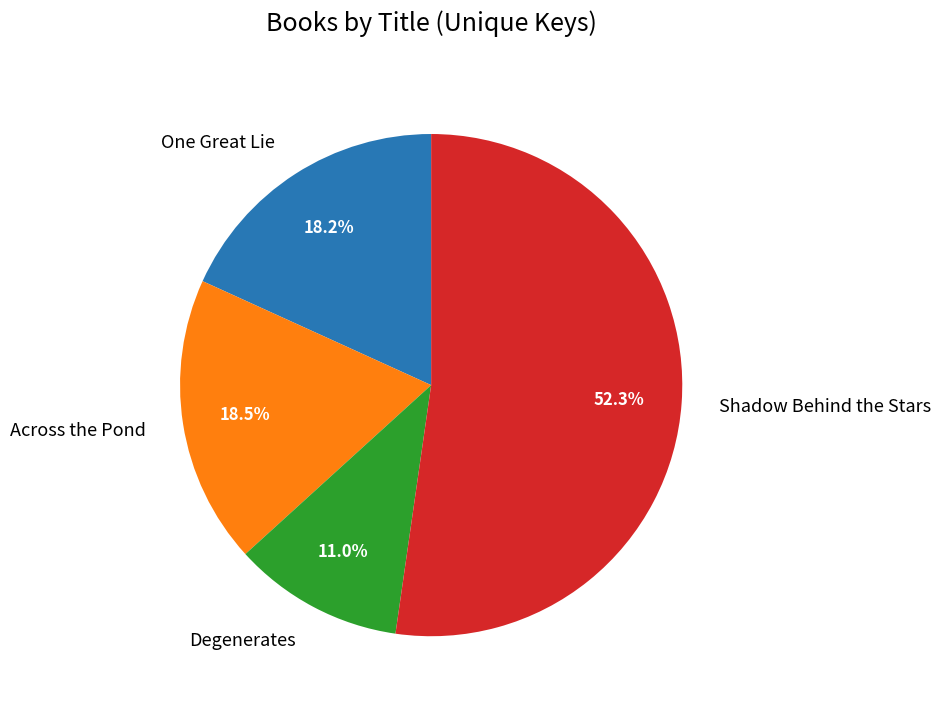

Is it true that Shadow Behind the Stars is 40% of the pie?

False